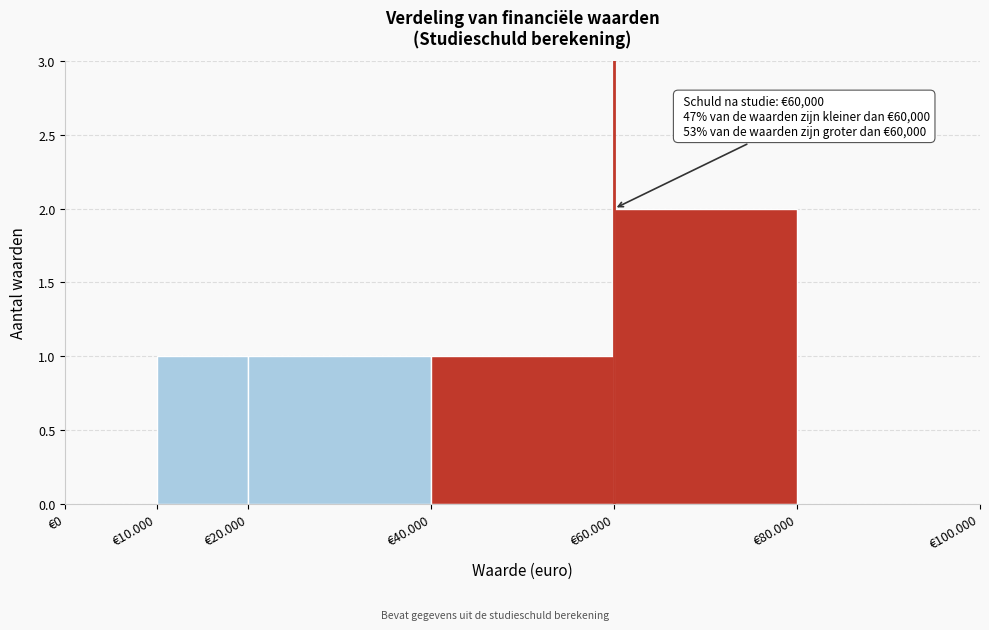

Reading left to right, what are all the values shown in this chart?

€0=0	€10.000=1	€20.000=1	€40.000=1	€60.000=2	€80.000=0